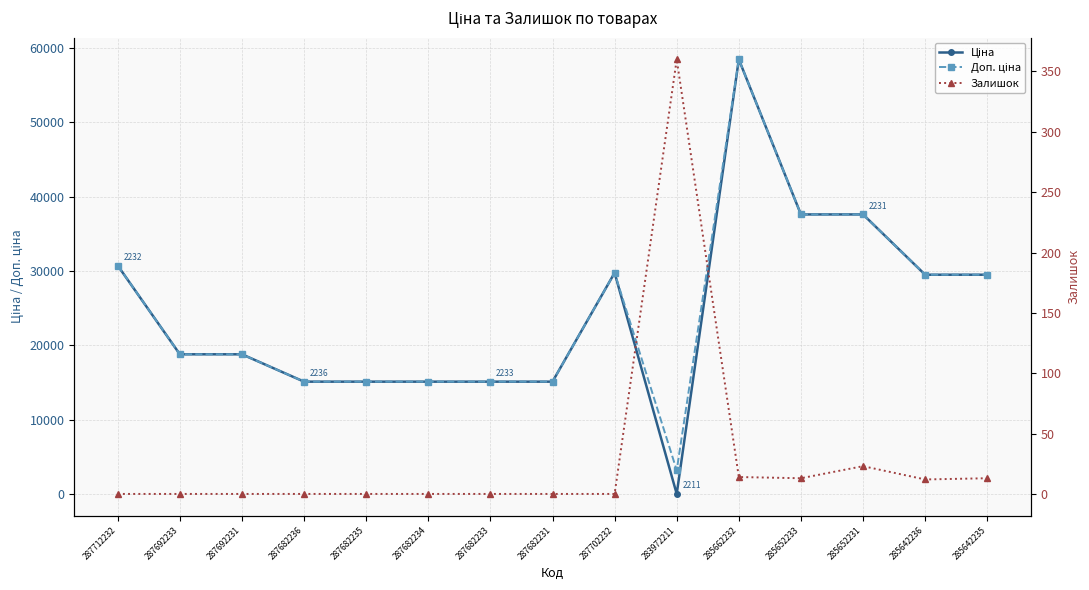

Which series has the widest spread of values?

Ціна